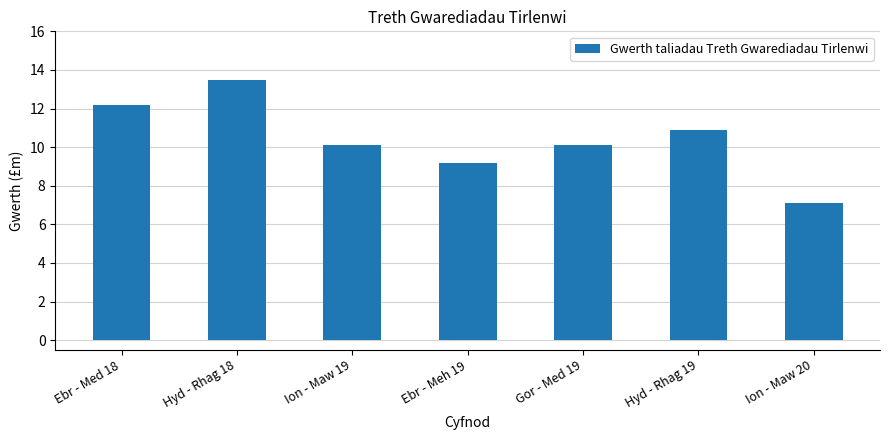

What is the change in value from Hyd - Rhag 18 to Ion - Maw 20?

-6.4